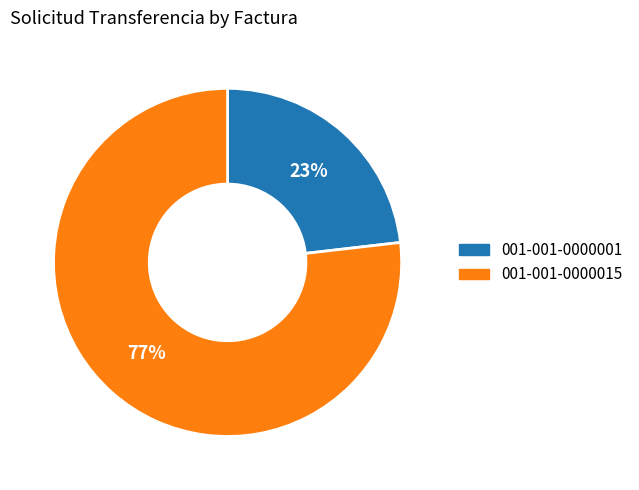

Does 001-001-0000015 account for over 50% of the chart?

Yes